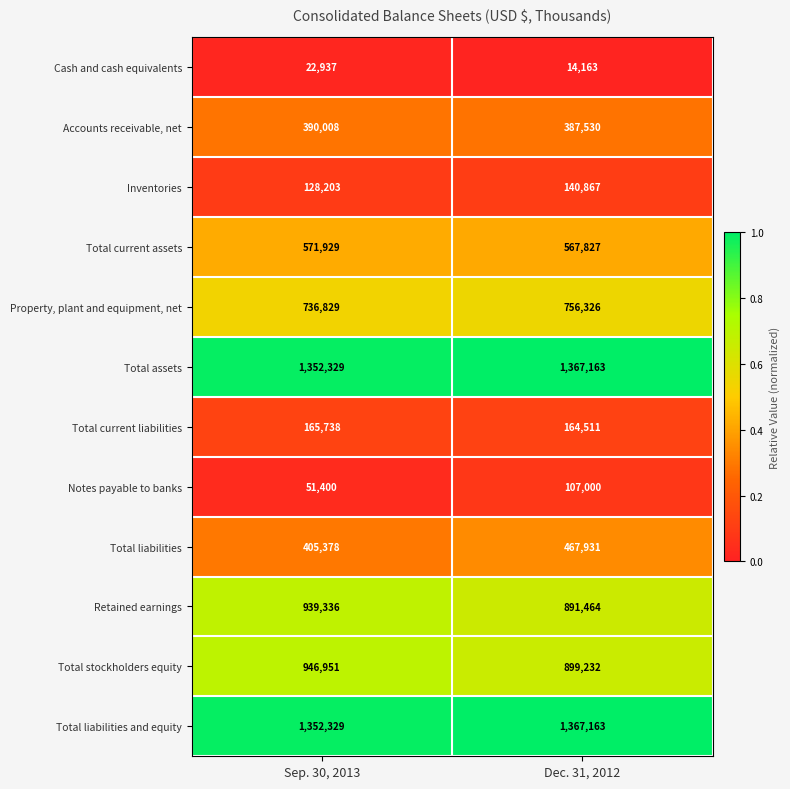

What is the total value across all series at Dec. 31, 2012?

7131177